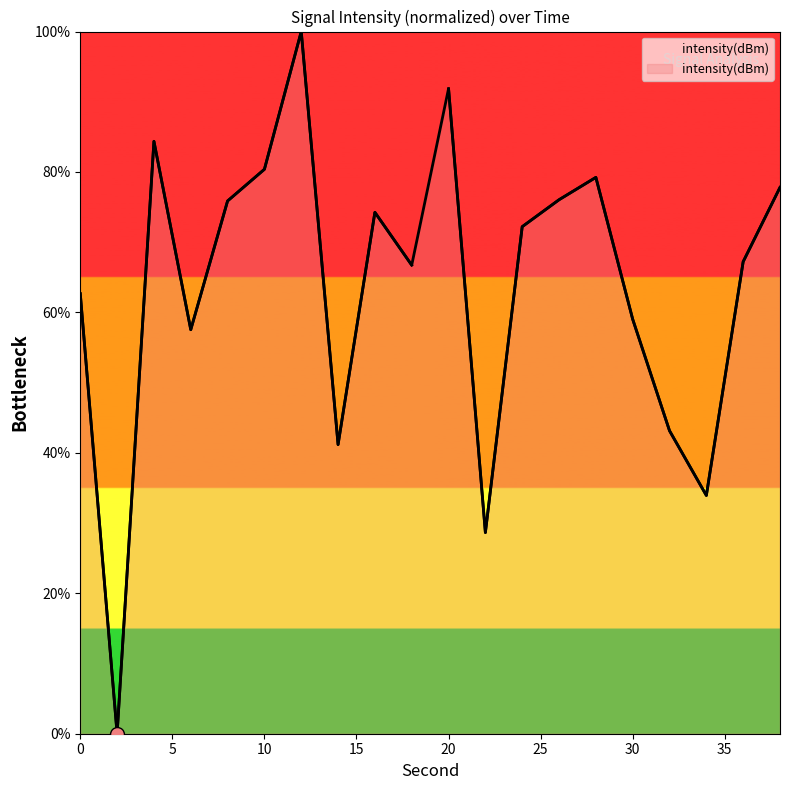

Read the value at 12.

100.0